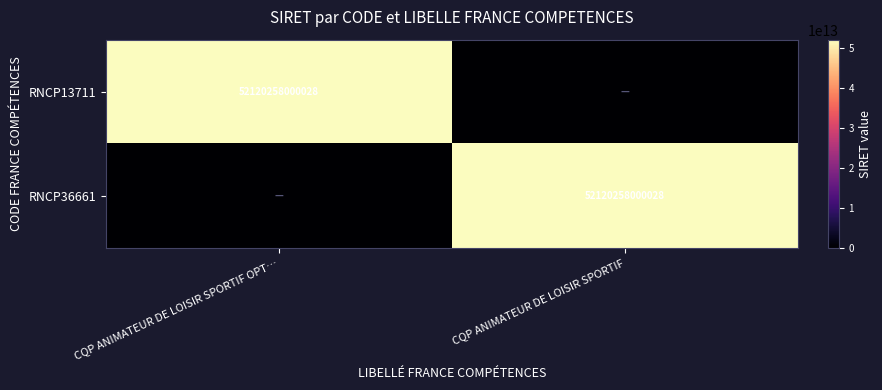

True or false: RNCP36661 has a value of 21082978409925 at CQP ANIMATEUR DE LOISIR SPORTIF.

False